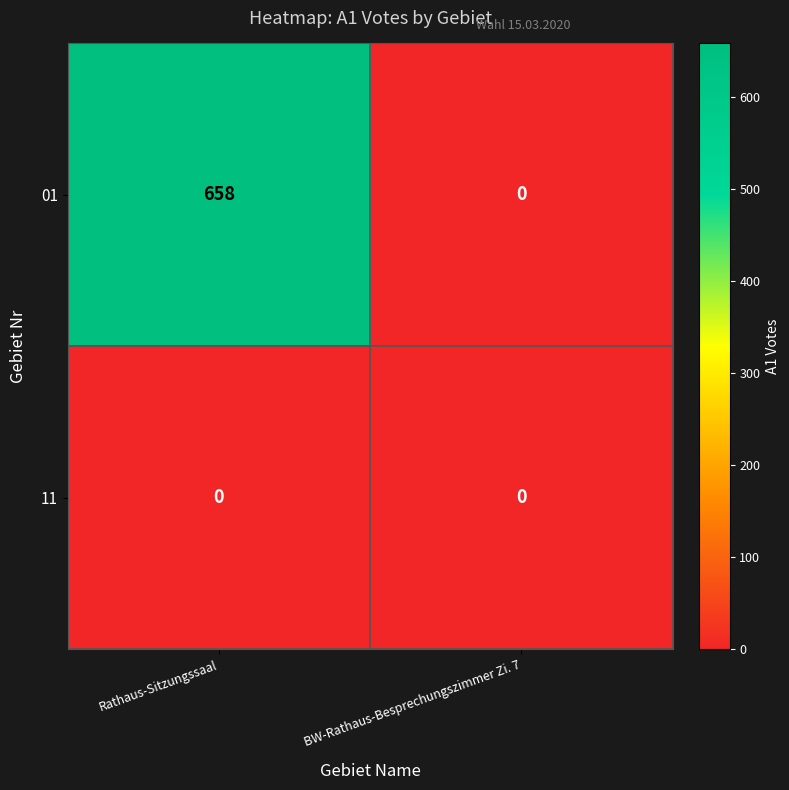

Reading right to left, what are all the values shown in this chart?

01: BW-Rathaus-Besprechungszimmer Zi. 7=0	Rathaus-Sitzungssaal=658
11: BW-Rathaus-Besprechungszimmer Zi. 7=0	Rathaus-Sitzungssaal=0